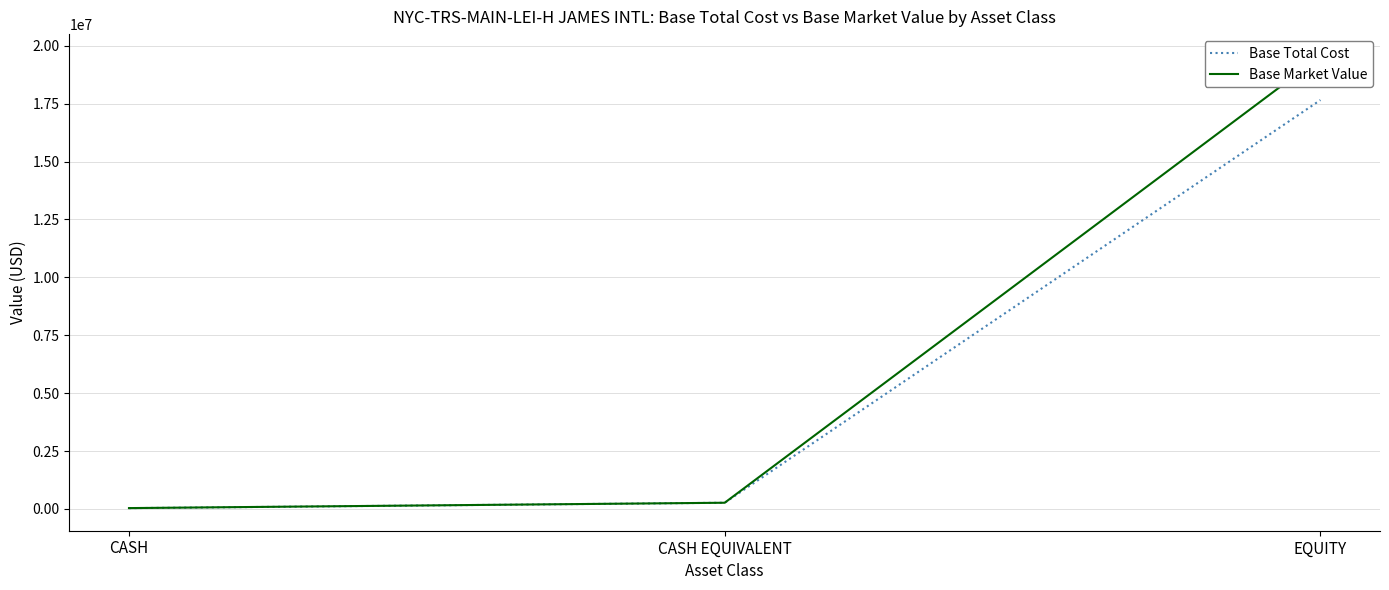

Reading left to right, list all the values displayed in this chart.

Base Total Cost: 34711.1	268014.7	17658464.3
Base Market Value: 36998.2	268014.7	19530565.7